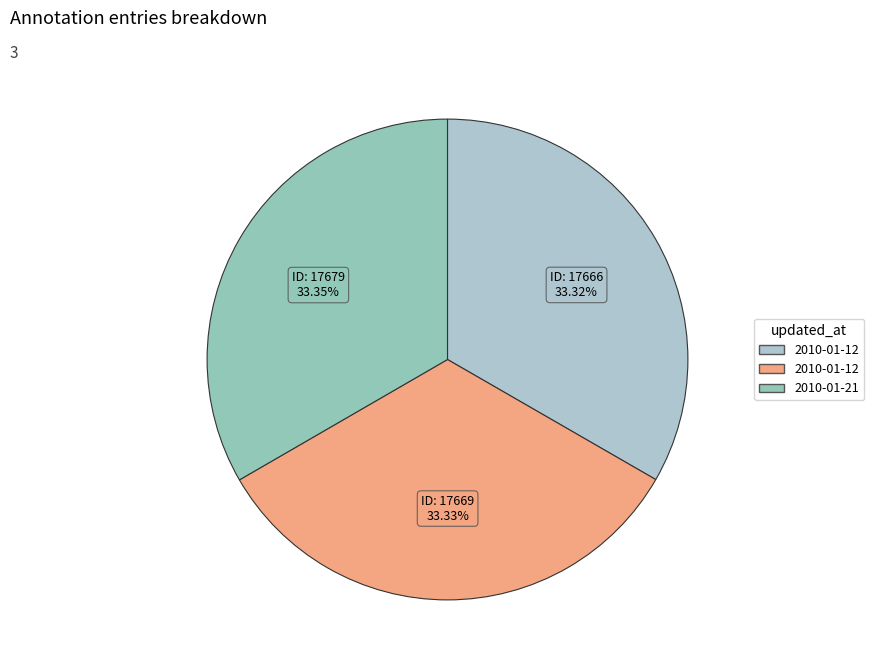

How many slices are in this pie chart?

3